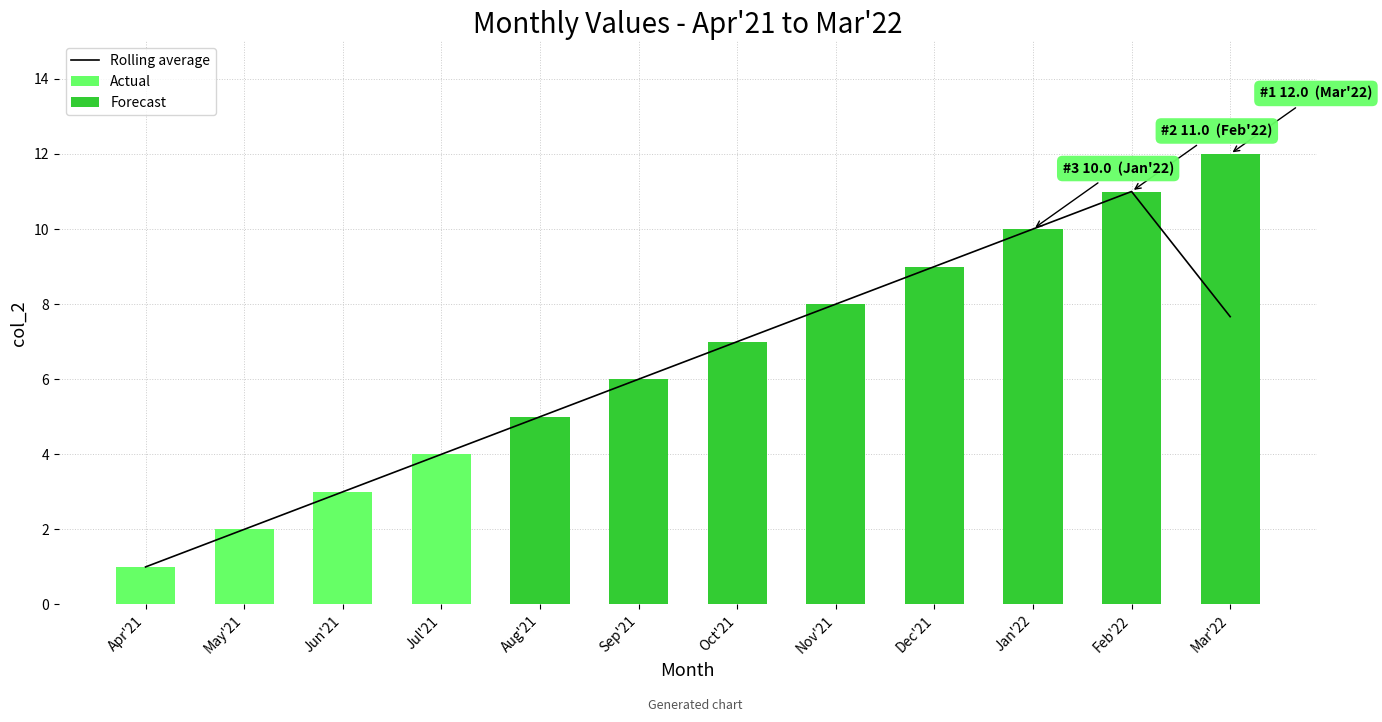

At which label is the value closest to 6?

Sep'21